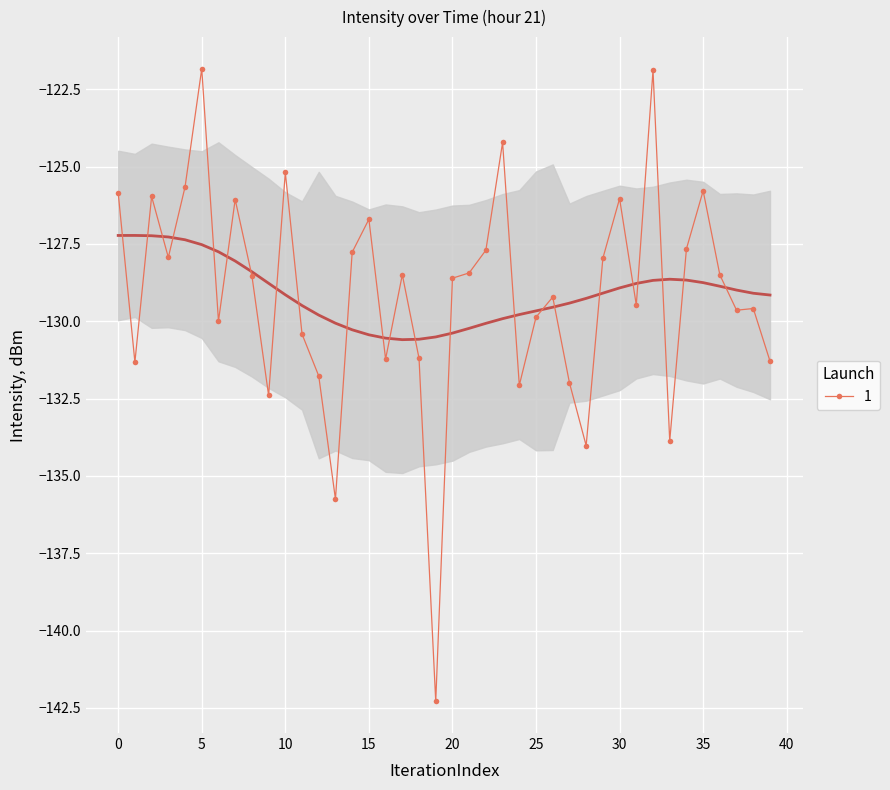

What is the minimum value shown in the chart?

-142.3